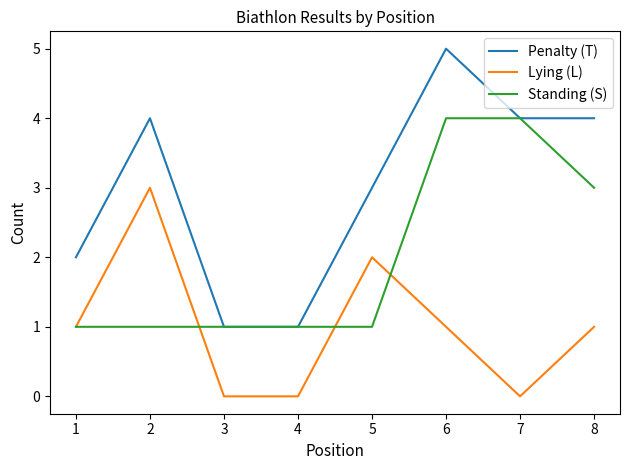

Which series has the widest spread of values?

Penalty (T)